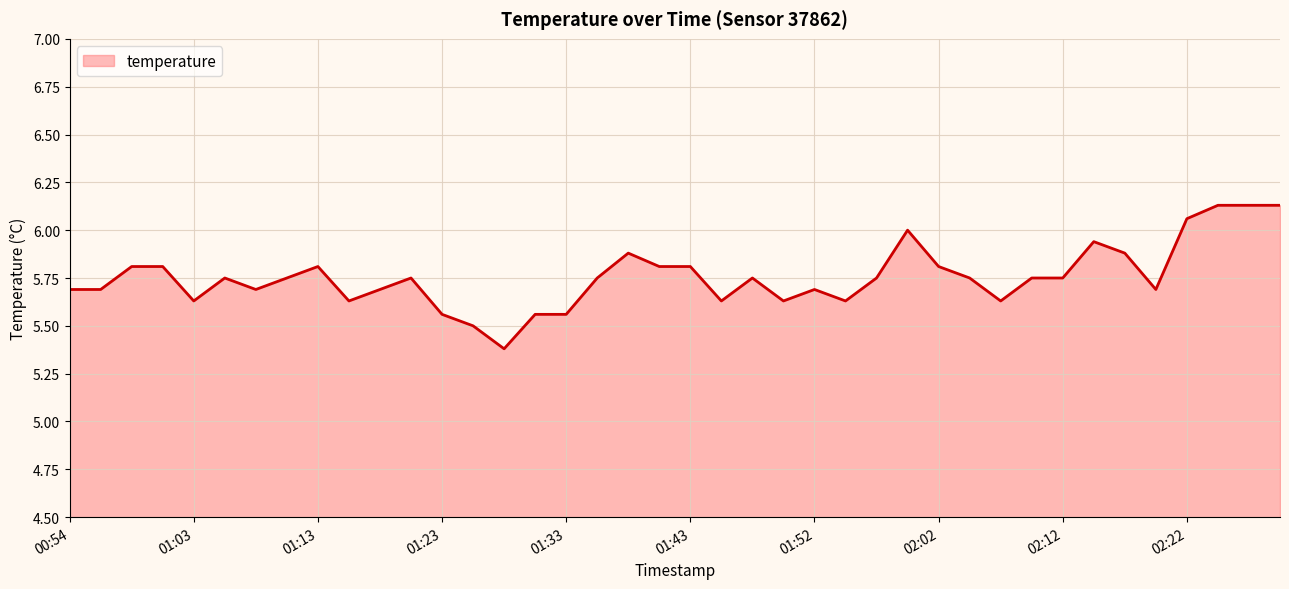

What is the smallest value displayed?

5.4